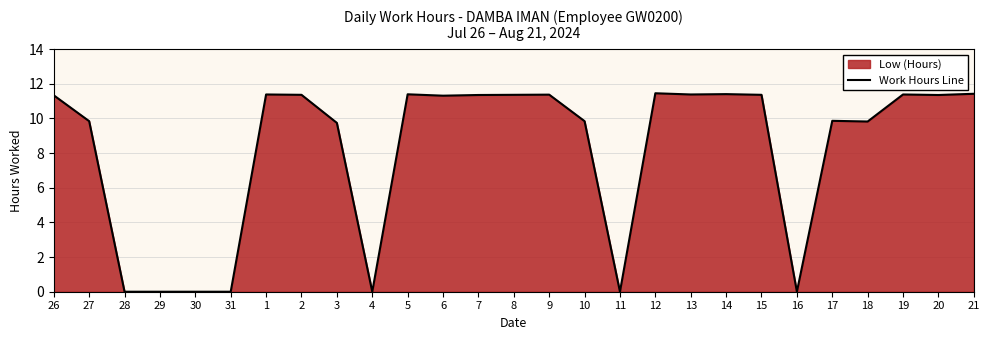

Reading left to right, extract all data points from this chart.

11.3	9.8	0.0	0.0	0.0	0.0	11.4	11.4	9.7	0.0	11.4	11.3	11.3	11.4	11.4	9.8	0.0	11.4	11.4	11.4	11.4	0.0	9.9	9.8	11.4	11.3	11.4